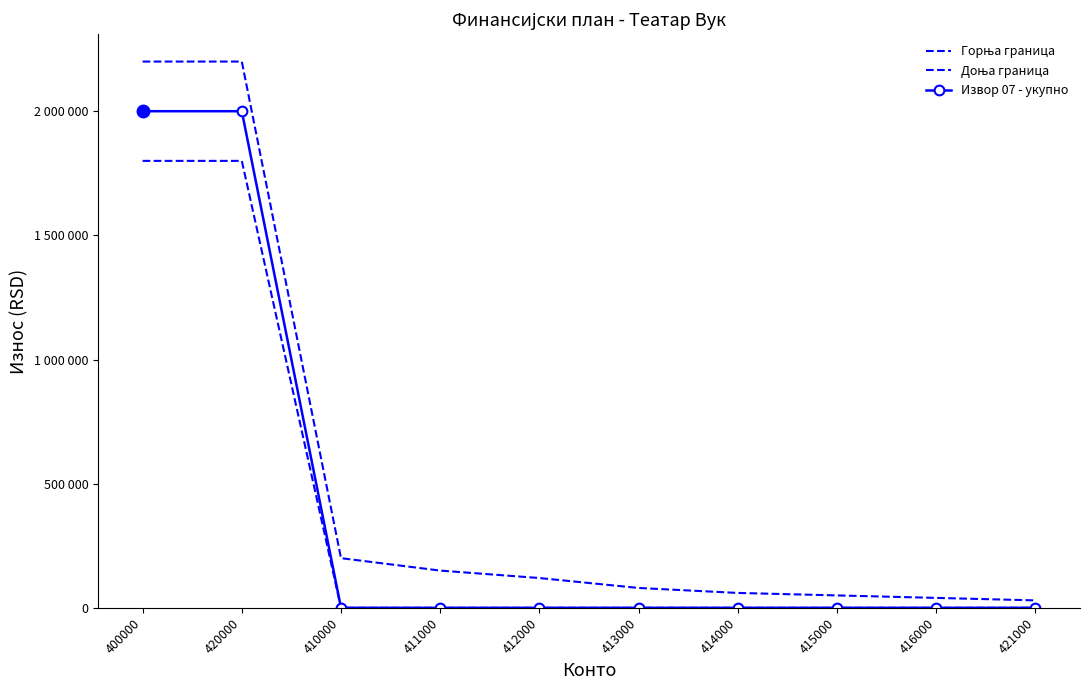

What is the difference between the maximum and minimum values in the Извор 07 - укупно series?

2000000